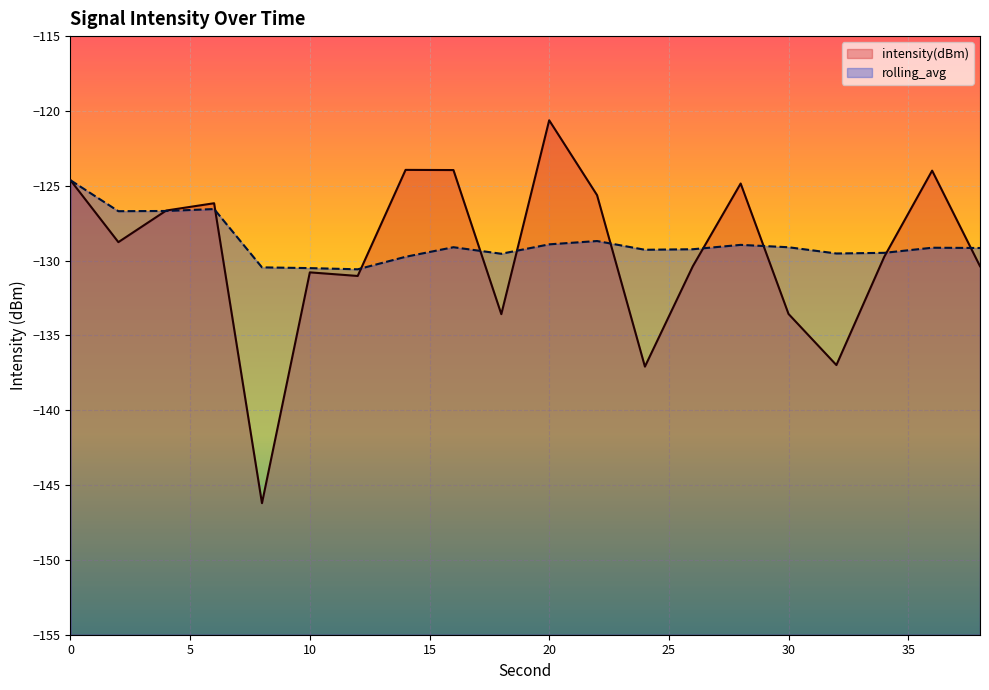

List the series in order of their peak value, lowest first.

rolling_avg, intensity(dBm)